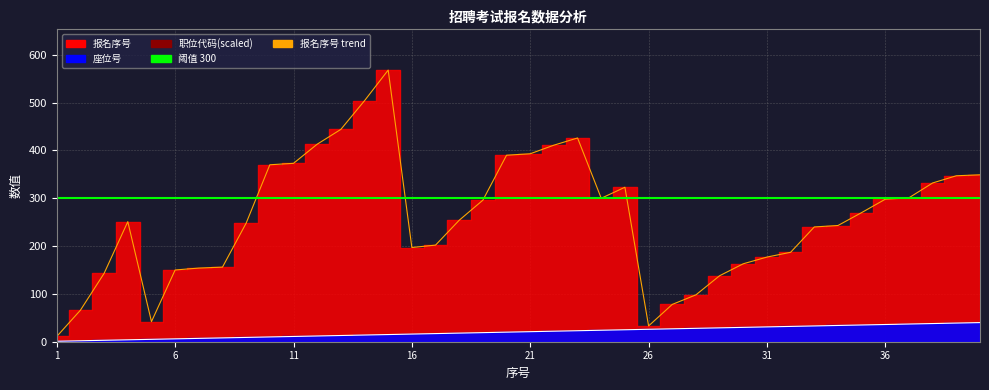

Rank the series at 24 from highest to lowest value.

报名序号, 座位号